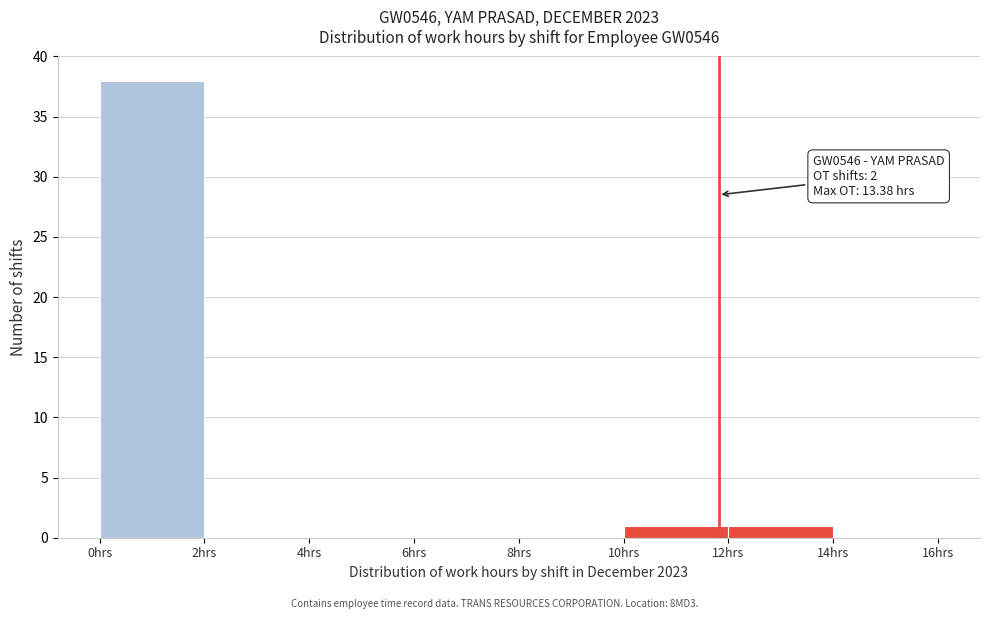

Over which range of the x-axis is the bar tallest?

0 to 2